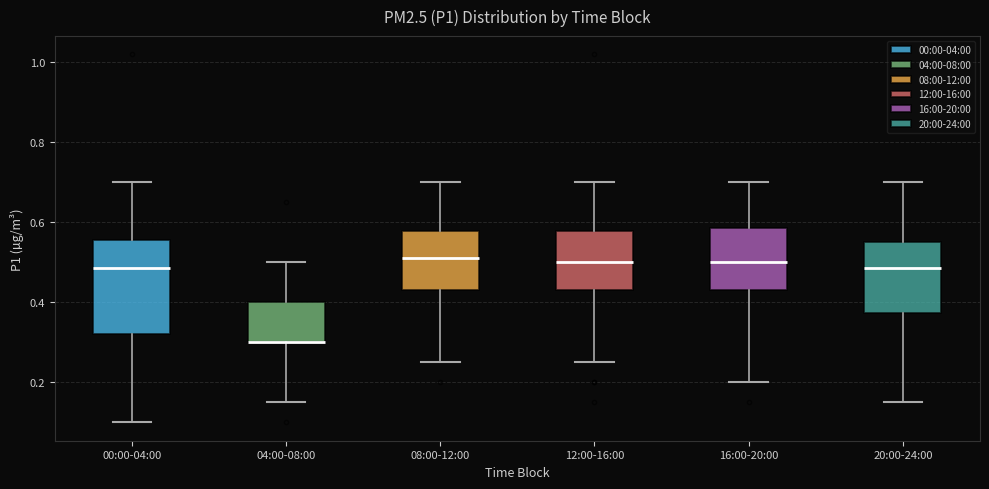

Reading left to right, transcribe this box plot: for each box, give where its median line is, the range the box spans, and where its two whiskers end, as read against the y-axis. The values are not printed on the chart, so give them approximately, as read against the axis.

00:00-04:00: median 0.48, box 0.32 to 0.56, whiskers 0.10 to 0.70
04:00-08:00: median 0.30 (drawn on the box's lower edge), box 0.30 to 0.40, whiskers 0.16 to 0.50
08:00-12:00: median 0.52, box 0.44 to 0.58, whiskers 0.26 to 0.70
12:00-16:00: median 0.50, box 0.44 to 0.58, whiskers 0.26 to 0.70
16:00-20:00: median 0.50, box 0.44 to 0.58, whiskers 0.20 to 0.70
20:00-24:00: median 0.48, box 0.38 to 0.56, whiskers 0.16 to 0.70